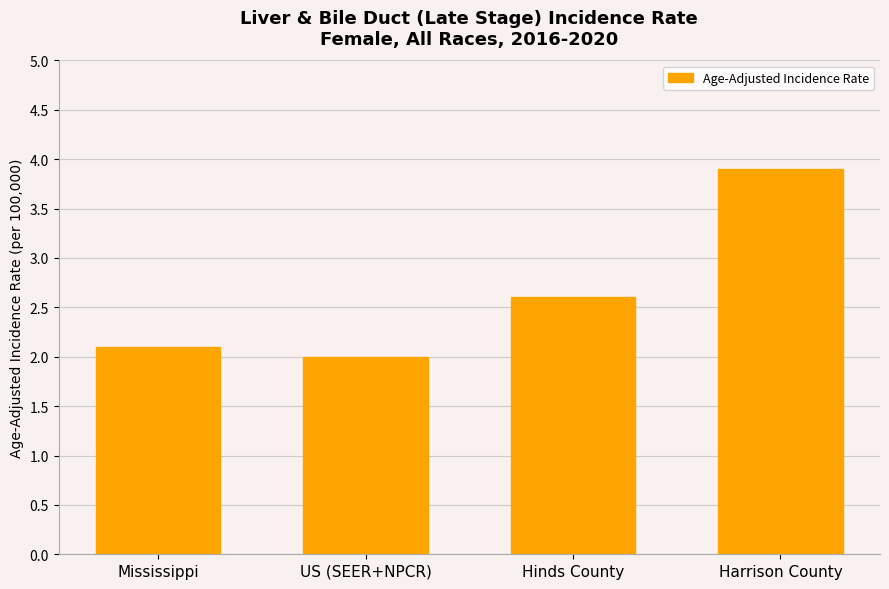

What is the difference between the maximum and minimum values?

1.9